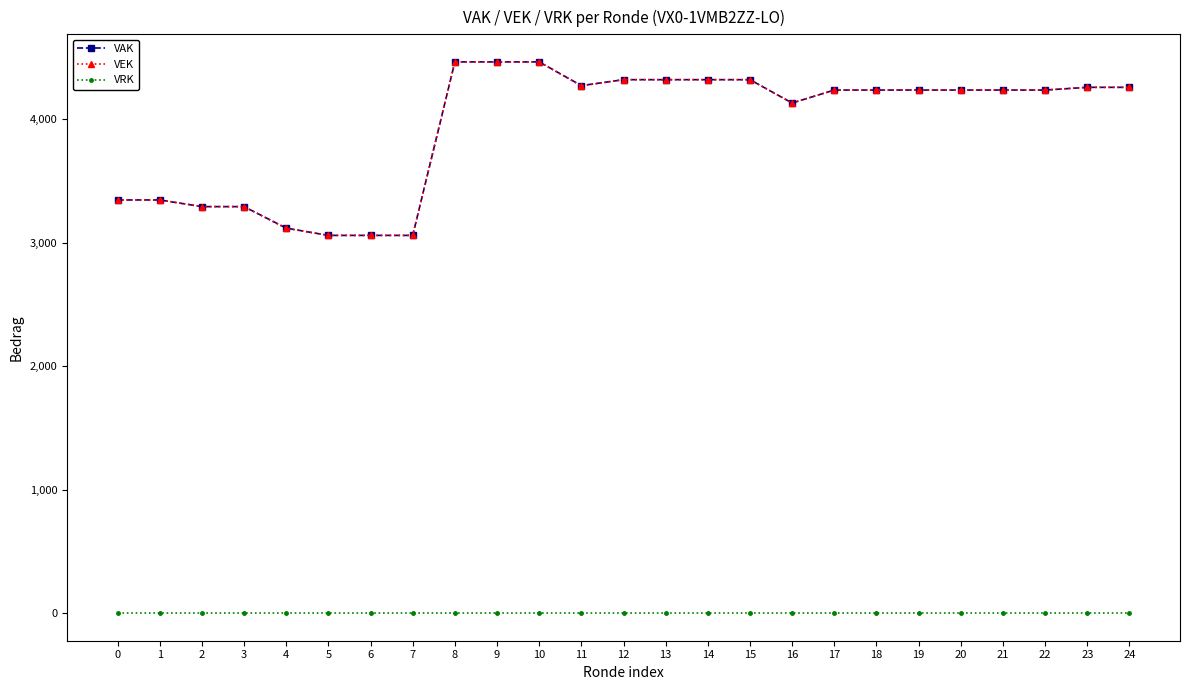

True or false: VRK and VAK intersect in this chart.

False